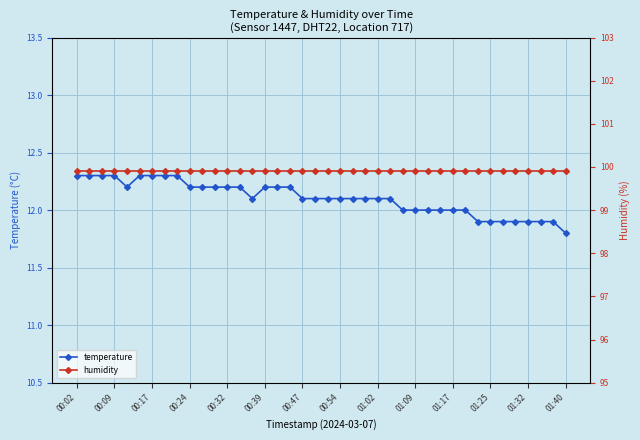

True or false: temperature and humidity cross at least once.

False